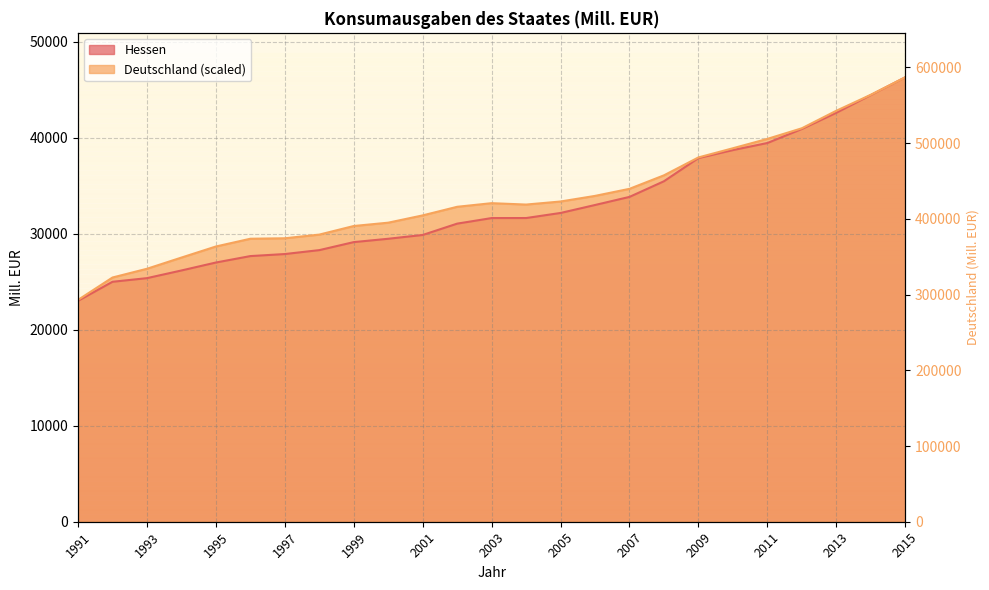

True or false: Deutschland and Hessen cross at least once.

False